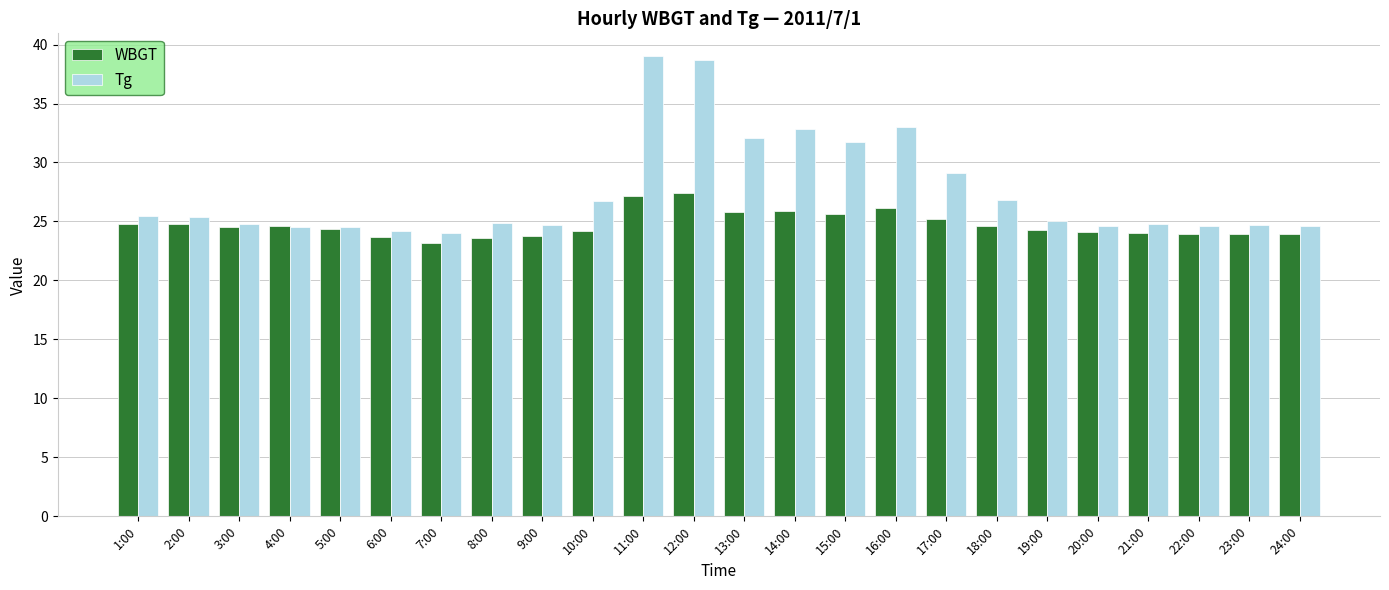

Which series has the largest total across all categories?

Tg